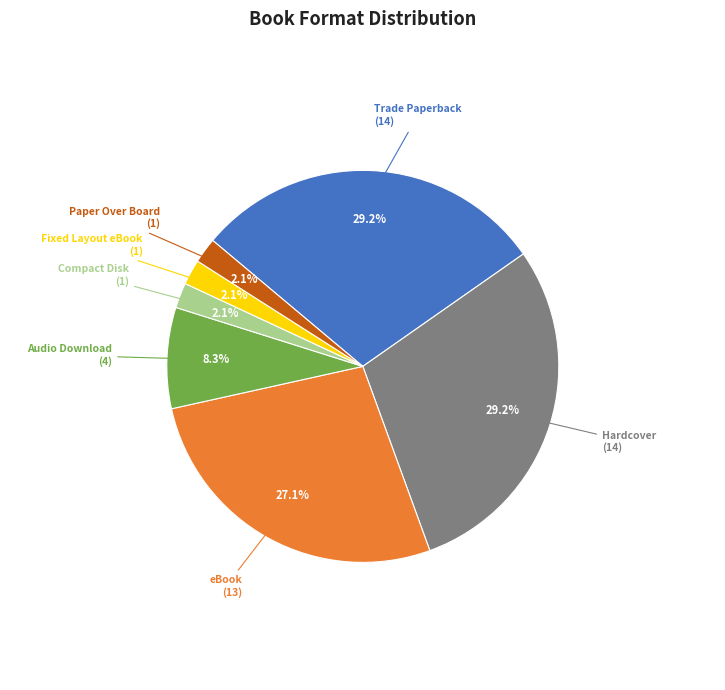

Is there a majority slice in this chart?

No